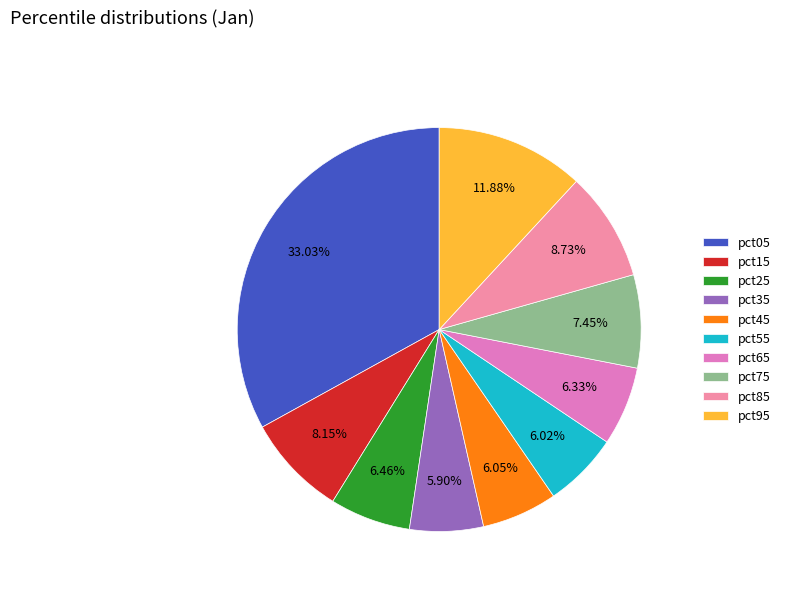

Combined, what portion of the pie is pct85 and pct45?

14.8%